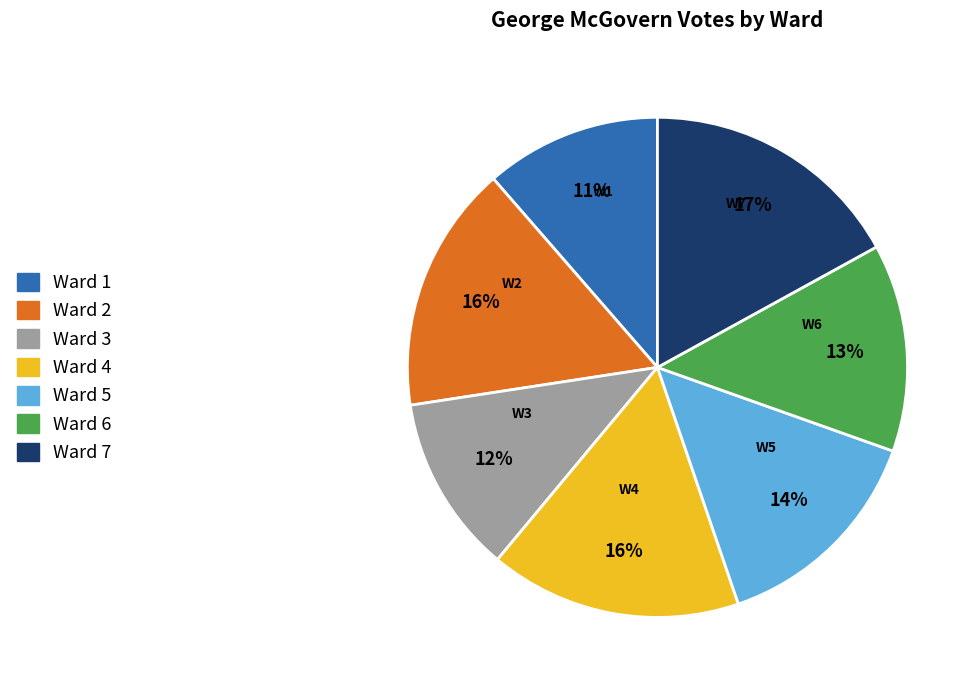

The Ward 3 slice represents 3% of the pie. True or false?

False